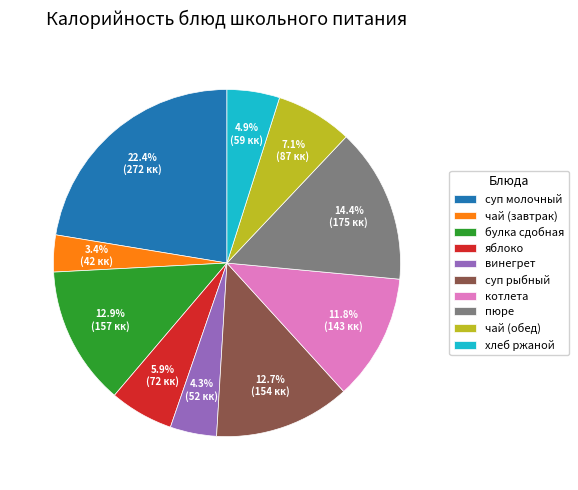

Is it true that суп молочный is 11% of the pie?

False